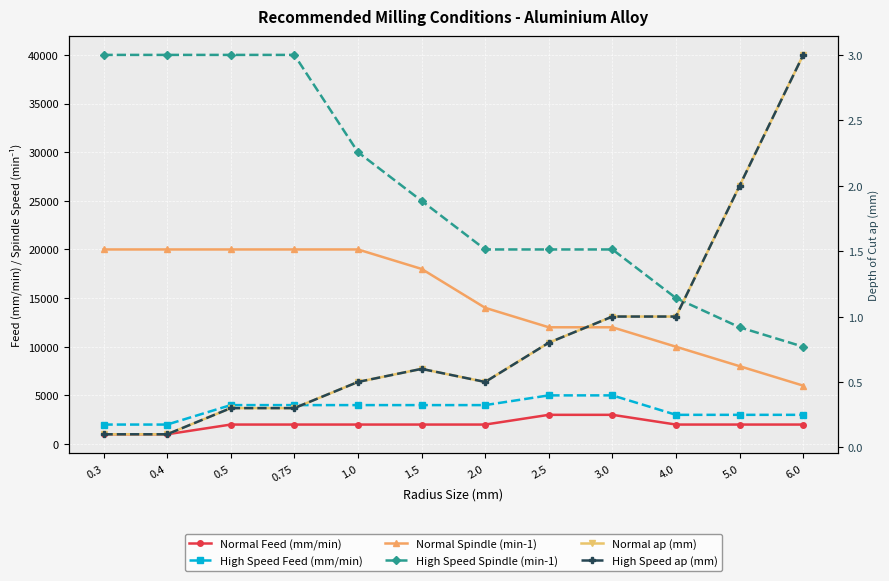

Rank the series by their maximum value, from highest to lowest.

High Speed Spindle (min-1), Normal Spindle (min-1), High Speed Feed (mm/min), Normal Feed (mm/min), Normal ap (mm), High Speed ap (mm)